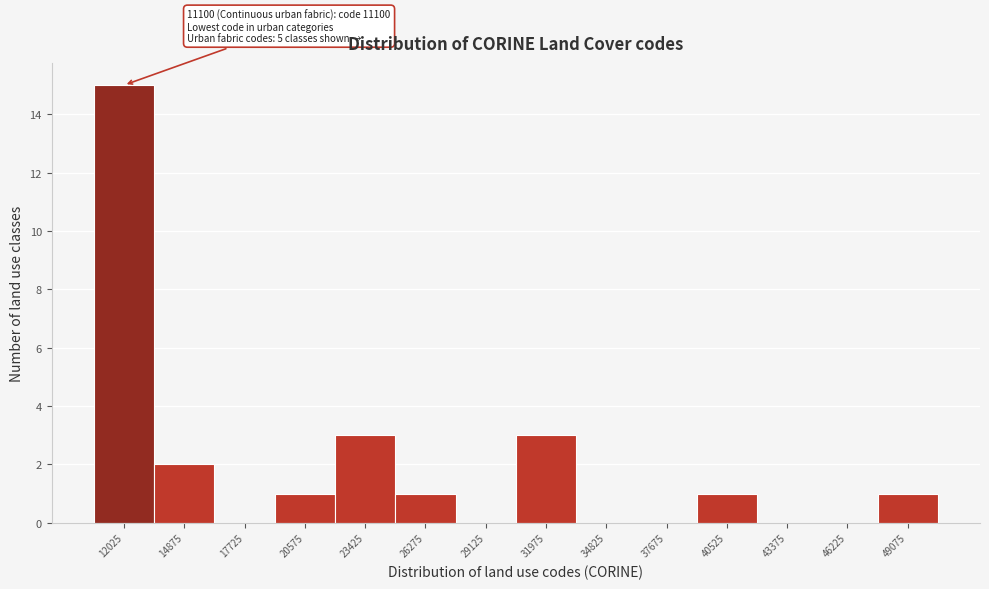

Which range on the x-axis has the tallest bar?

10600 to 13450